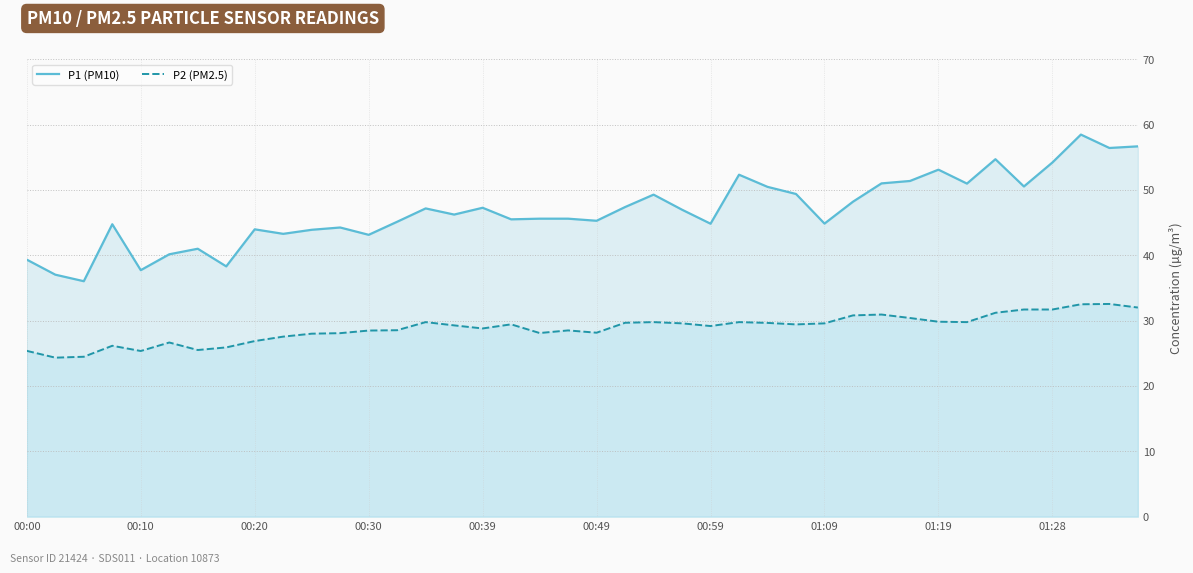

What is the lowest value of the P1 (PM10) series?

36.0